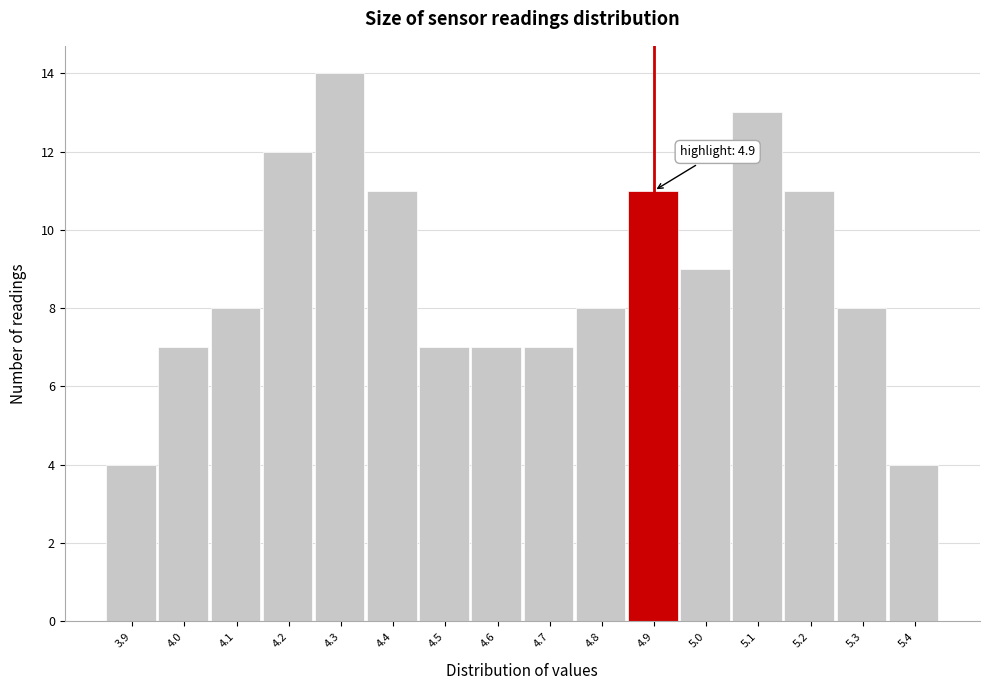

Which range on the x-axis has the tallest bar?

4.25 to 4.35